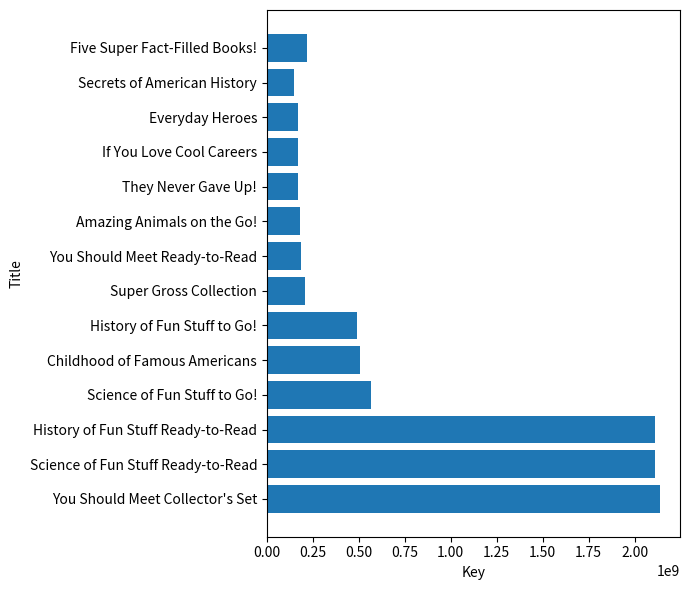

What is the minimum value shown in the chart?

146333026